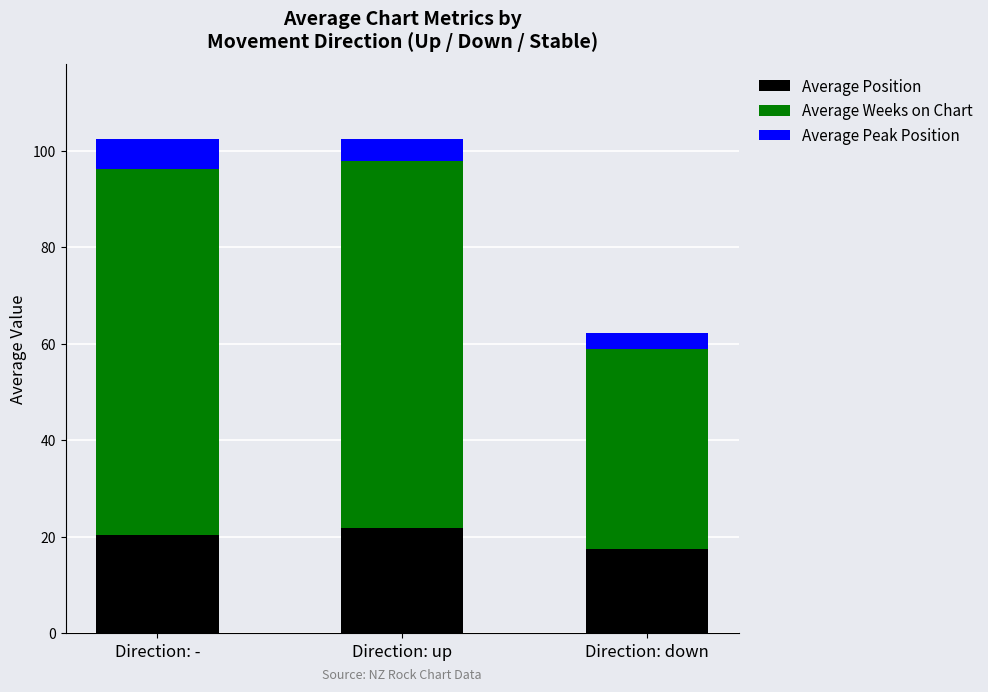

What are all the series names shown in the legend?

Average Position, Average Weeks on Chart, Average Peak Position